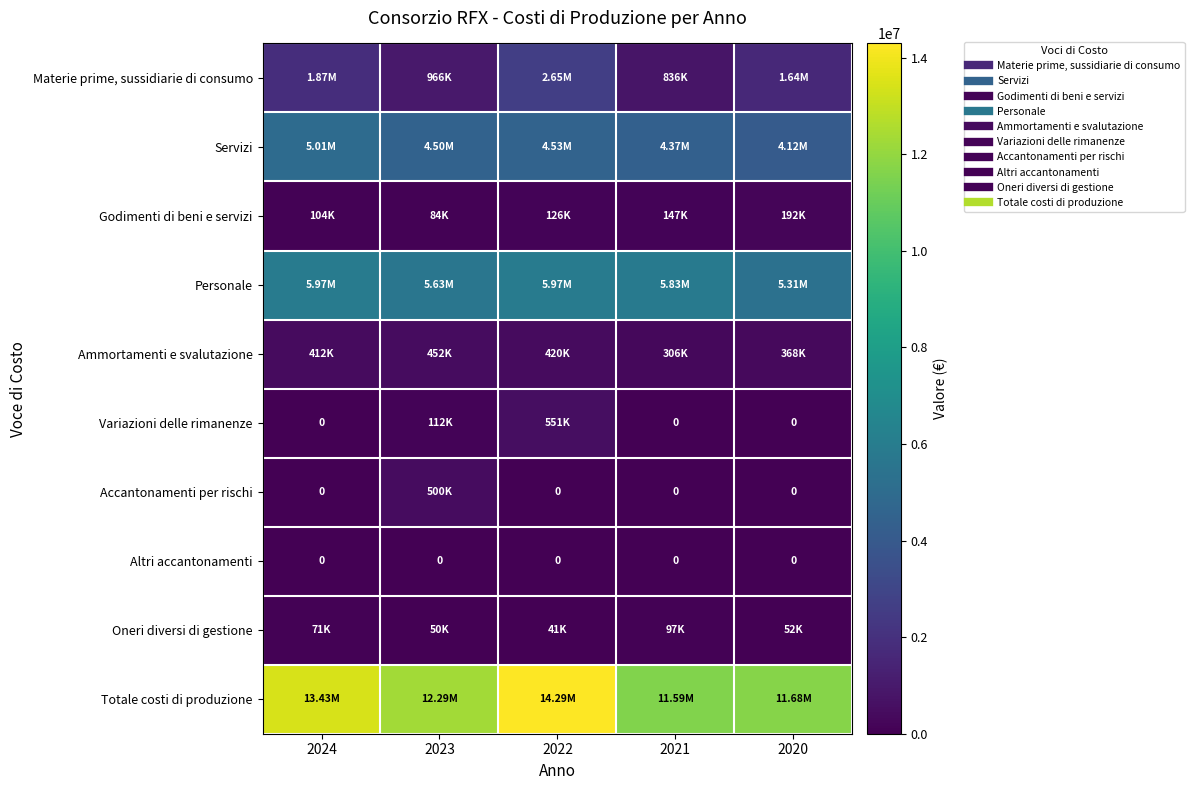

What is the total value across all series at 2024?

26864478